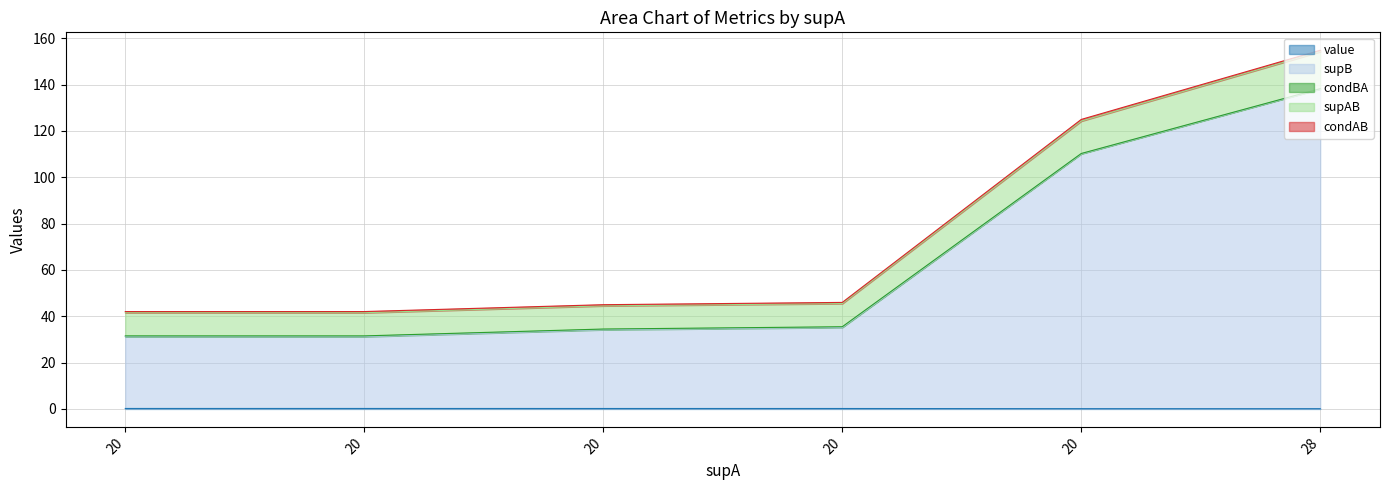

True or false: supAB and condBA cross at least once.

False